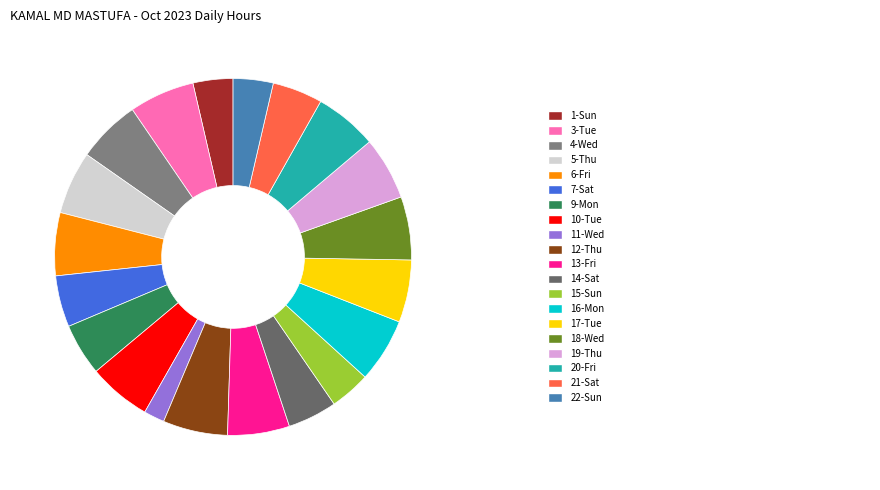

How many segments does this pie chart have?

20